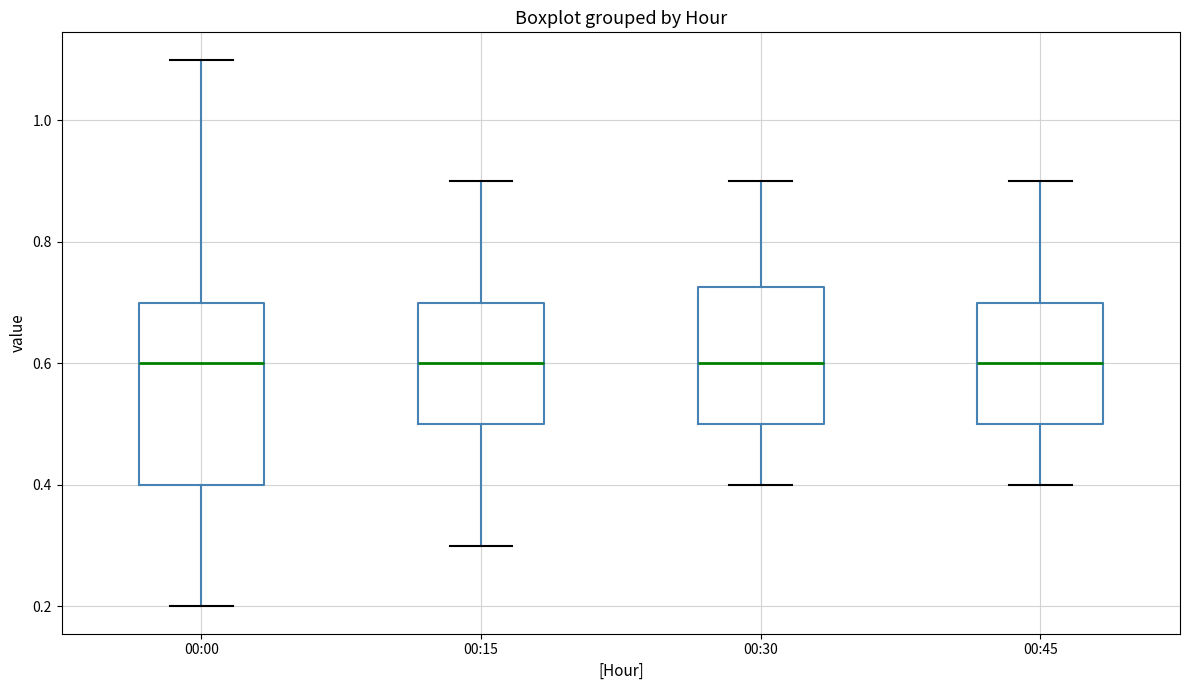

Reading left to right, transcribe this box plot: for each box, give where its median line is, the range the box spans, and where its two whiskers end, as read against the y-axis. The values are not printed on the chart, so give them approximately, as read against the axis.

00:00: median 0.60, box 0.40 to 0.70, whiskers 0.20 to 1.10
00:15: median 0.60, box 0.50 to 0.70, whiskers 0.30 to 0.90
00:30: median 0.60, box 0.50 to 0.72, whiskers 0.40 to 0.90
00:45: median 0.60, box 0.50 to 0.70, whiskers 0.40 to 0.90